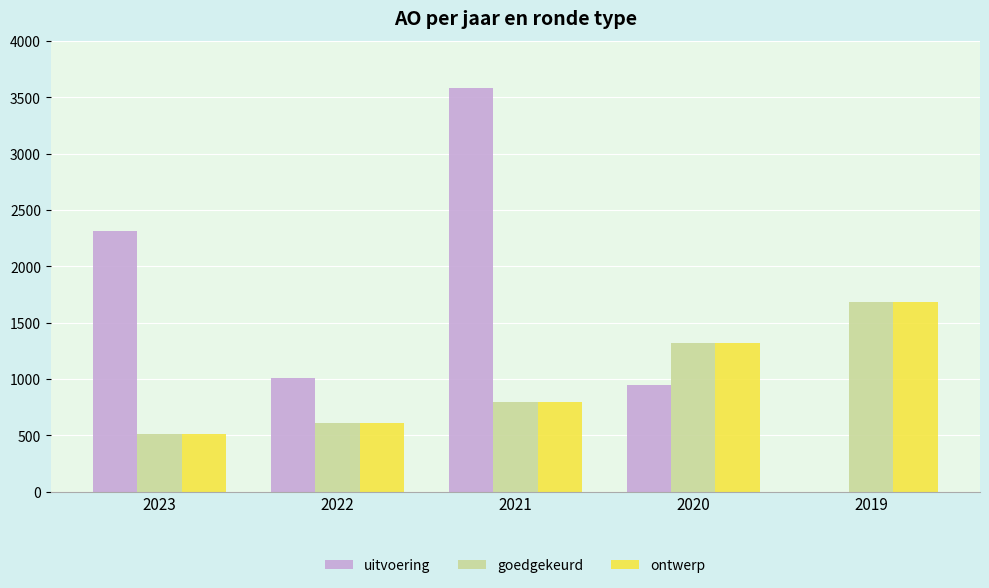

What is the total value across all series at 2020?

3586